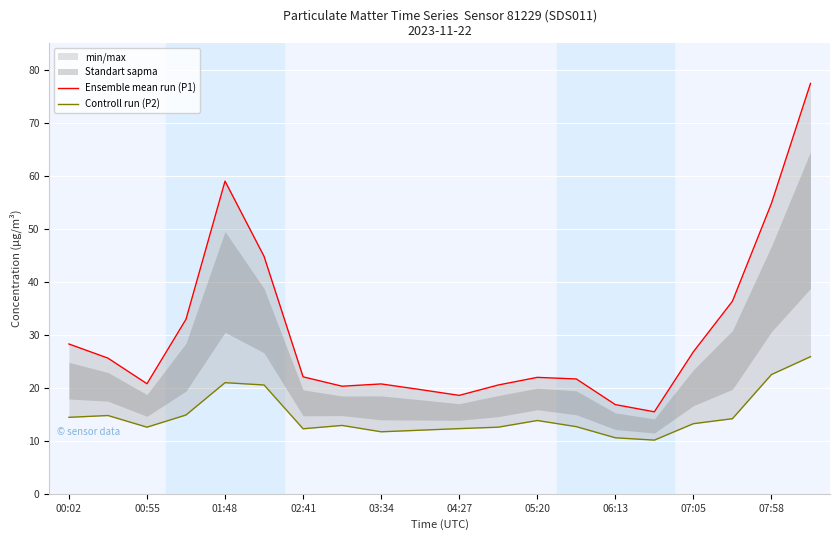

Is this an area chart (filled region under the line)?

No